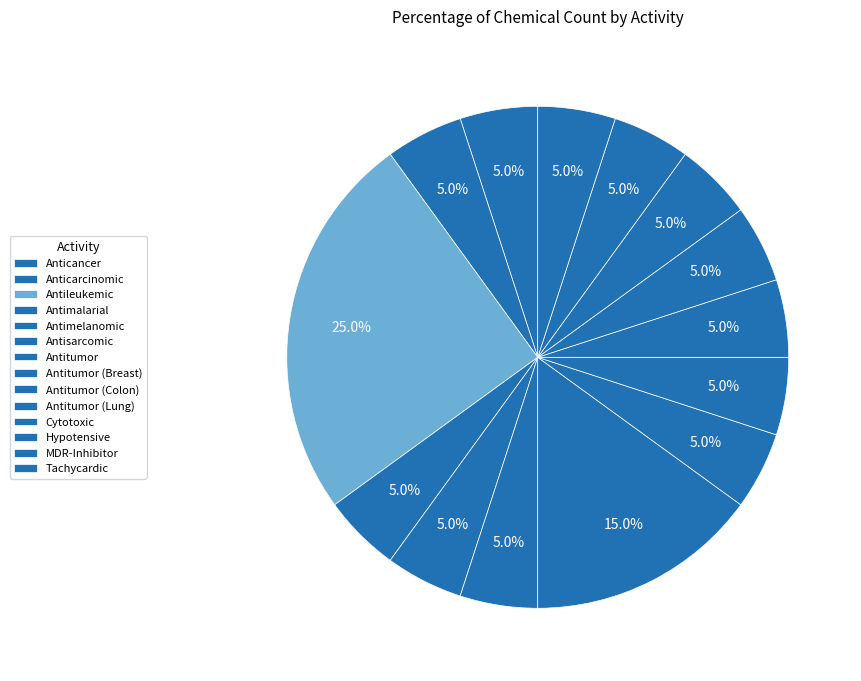

Count the number of slices in the pie.

14